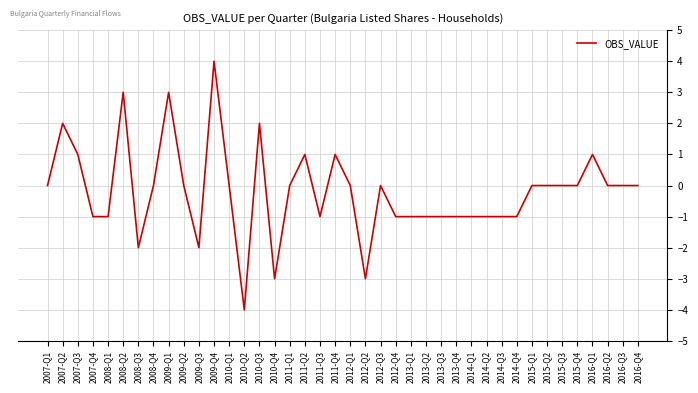

What is the difference between the maximum and minimum values?

8